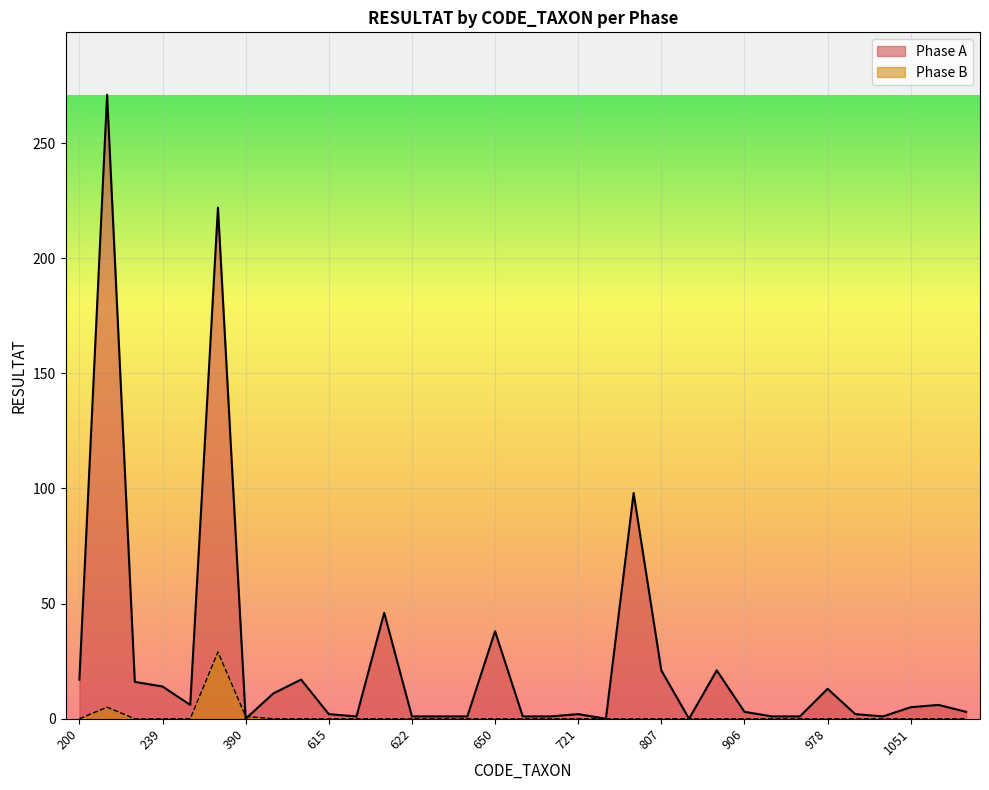

At which label is Phase B closest to 14?

211